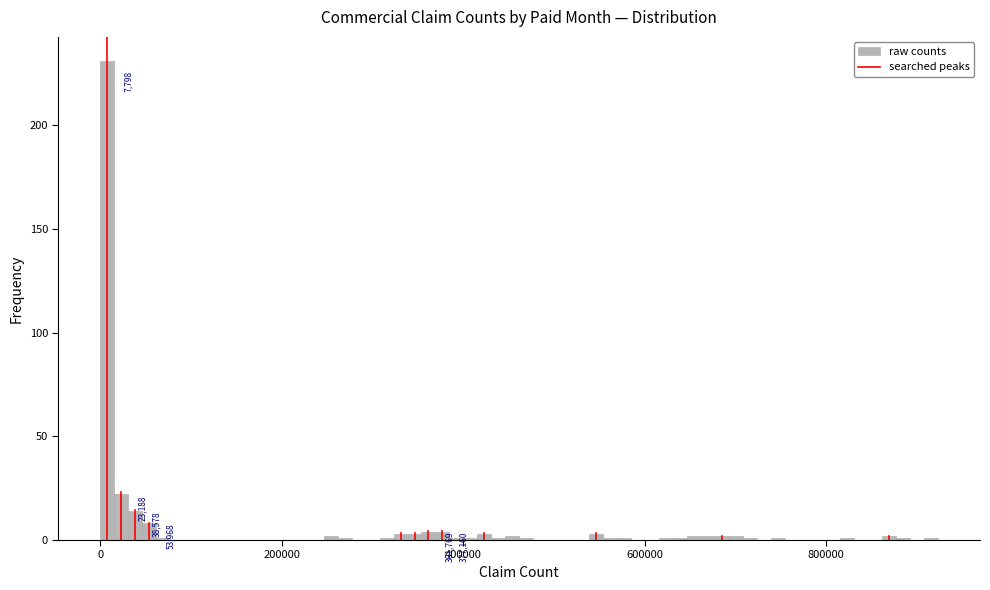

Around what value on the x-axis is the tallest bar? Give the approximate position of its centre, as read against the axis.

0